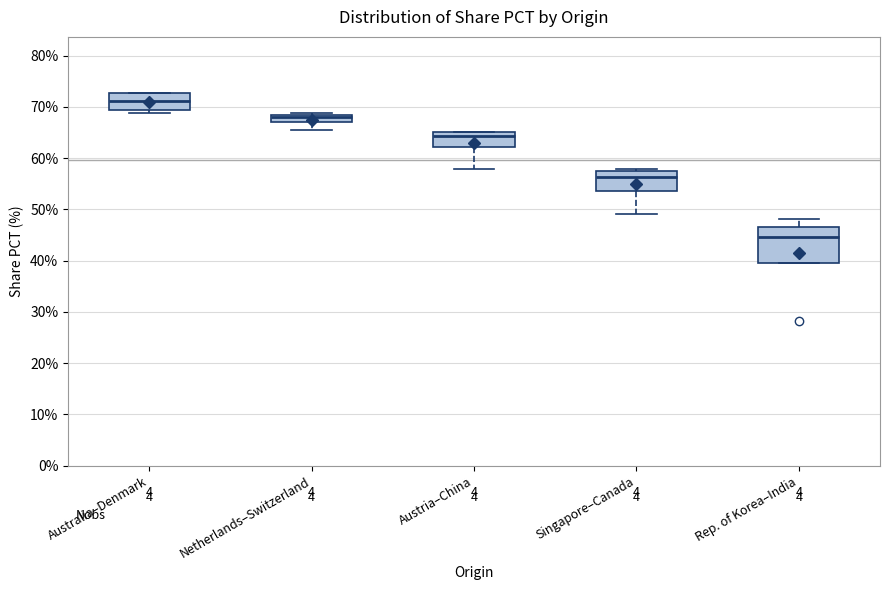

Which box has the lowest median line?

Rep. of Korea–India